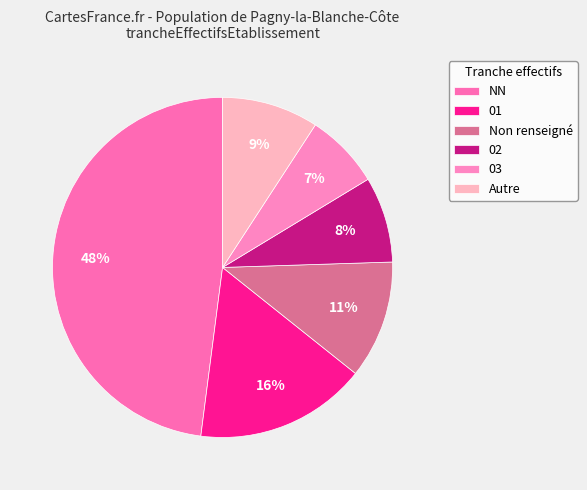

Count the number of slices in the pie.

6